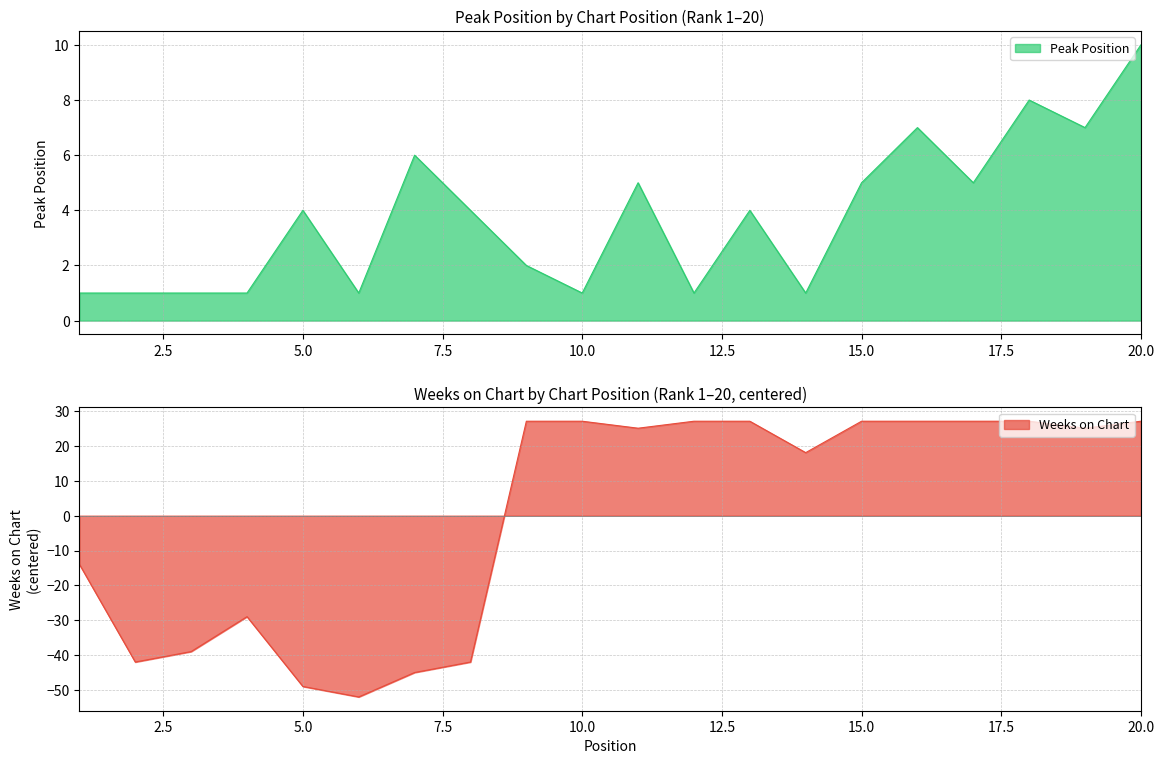

True or false: Weeks on Chart has a value of -78.9 at 5.0.

False